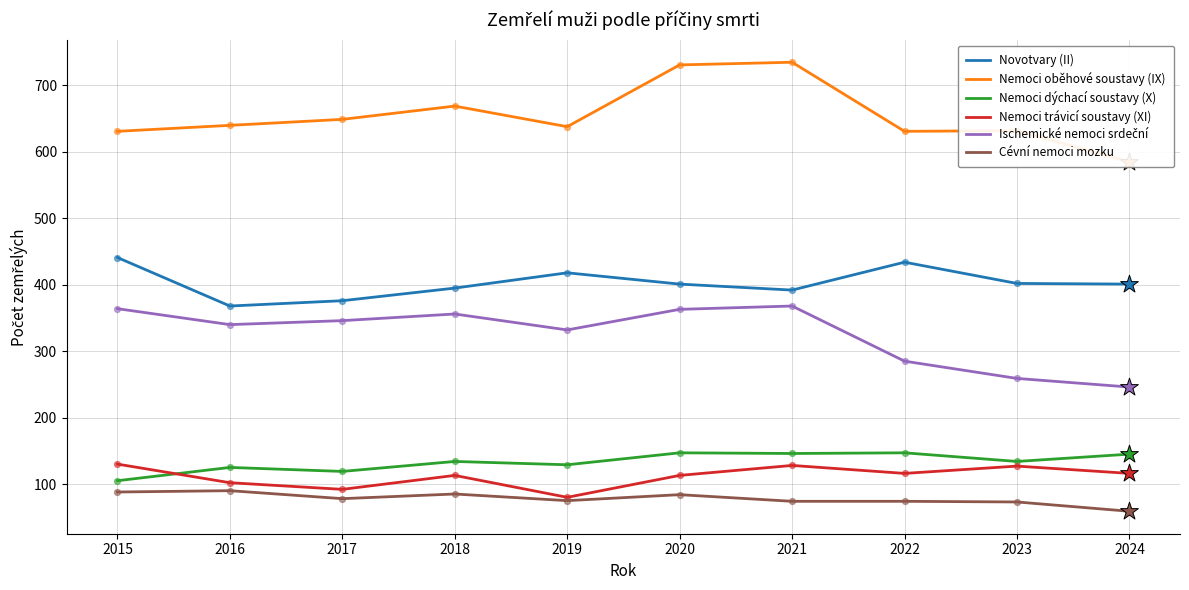

At how many categories does at least one series exceed 524?

10